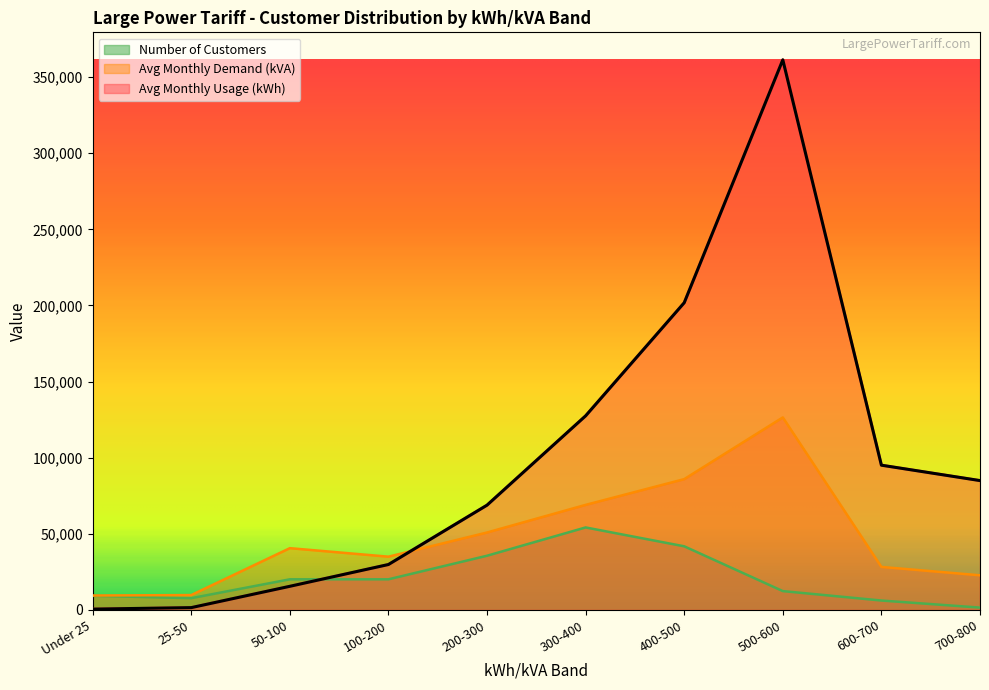

Which label corresponds to the smallest value in the chart?

Under 25